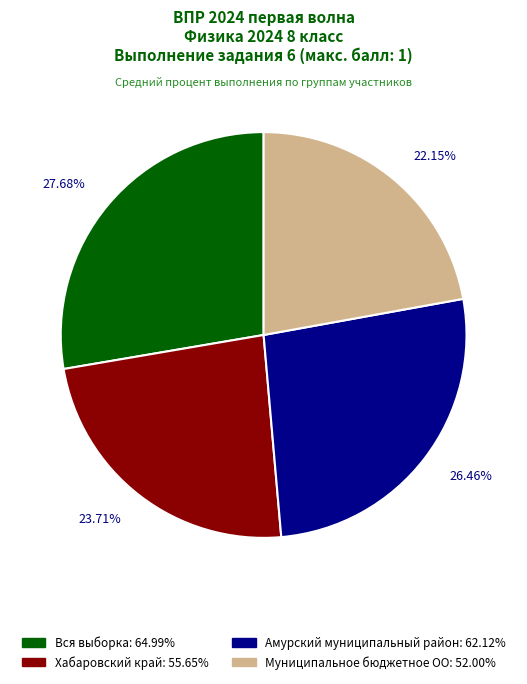

Is it true that Амурский муниципальный район is 26% of the pie?

True